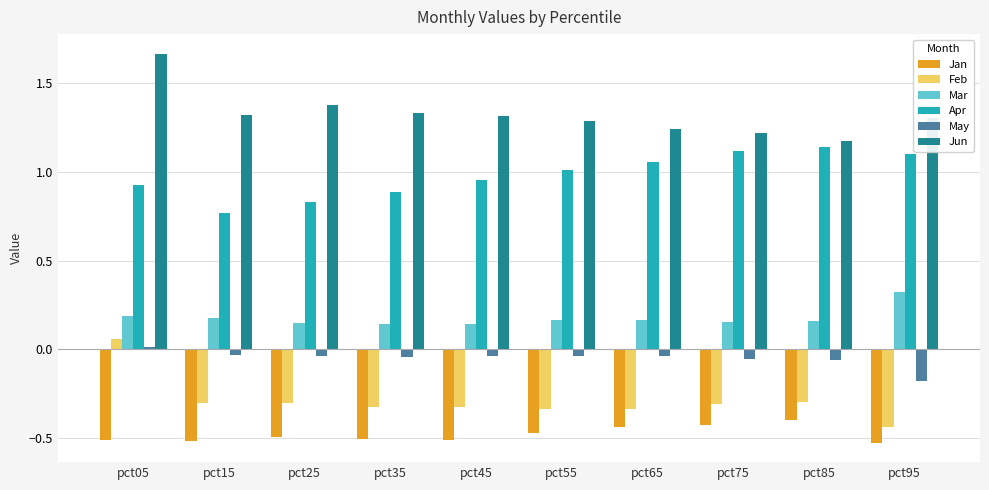

What is the spread (max minus min) of values at pct35?

1.8